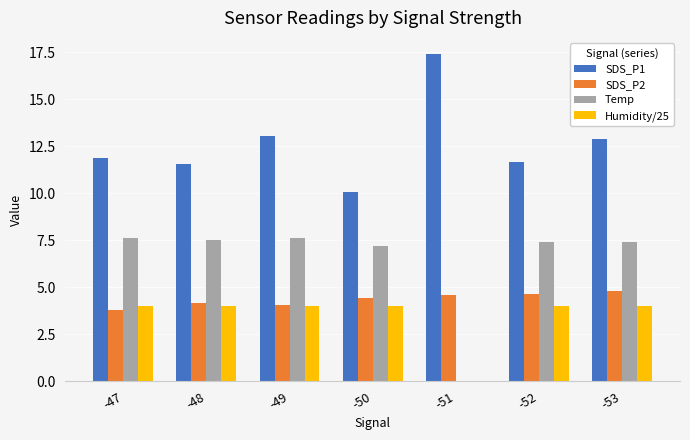

Where does the Humidity/25 series first go above 3?

-47